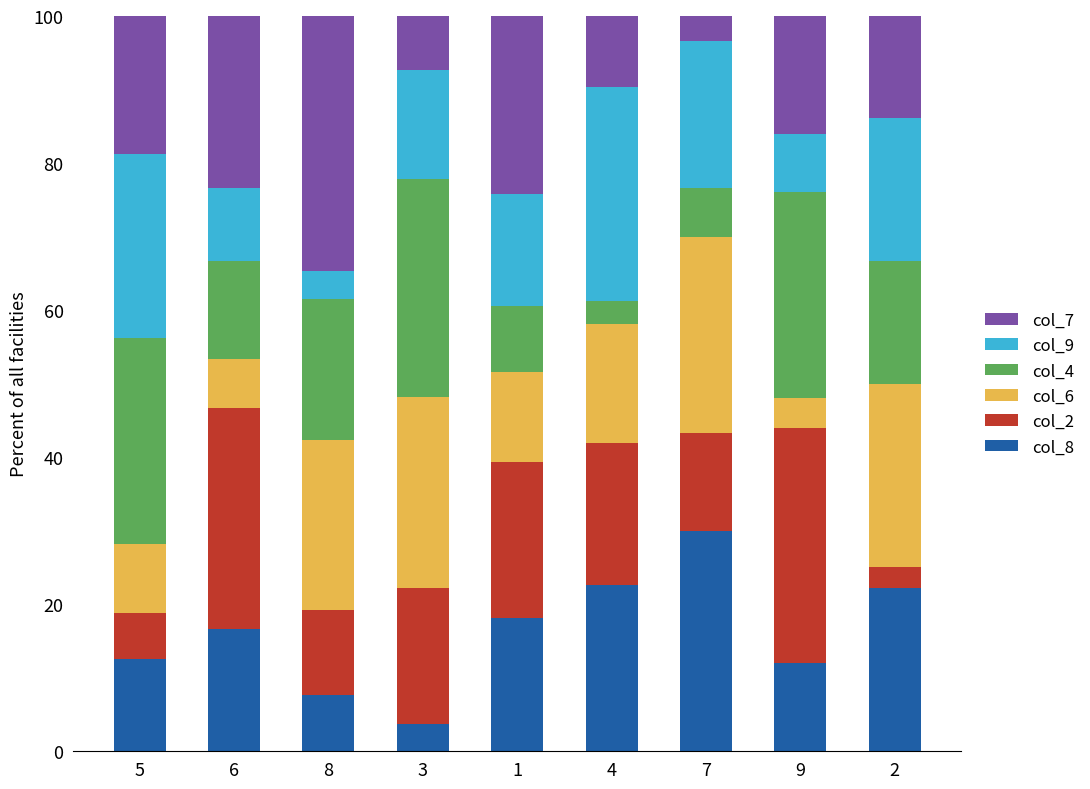

What is the highest value of the col_8 series?

30.0